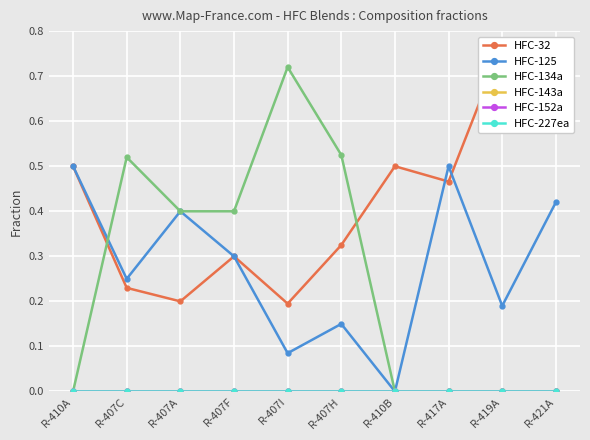

How many distinct data groups are displayed?

6